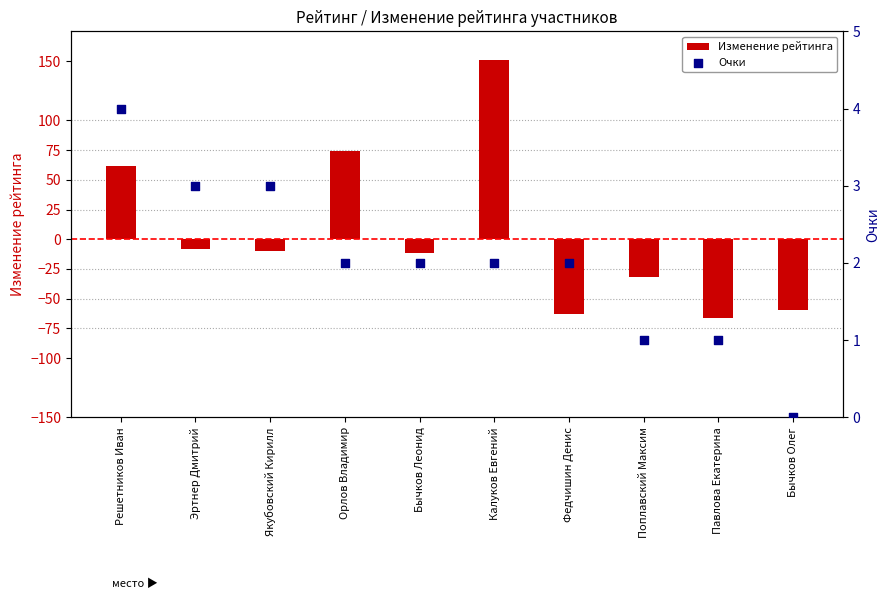

Which series has the largest total across all categories?

Изменение рейтинга